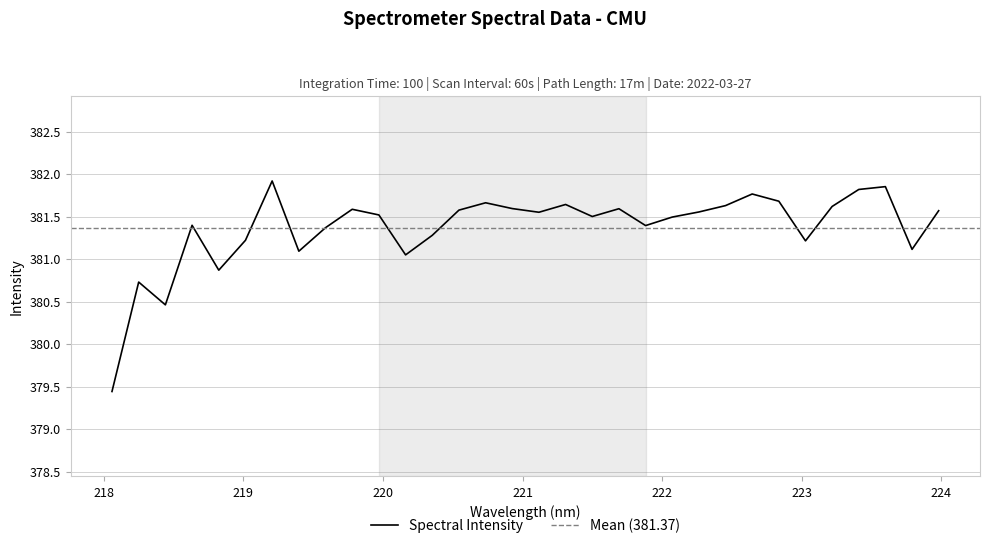

What is the minimum value shown in the chart?

379.4